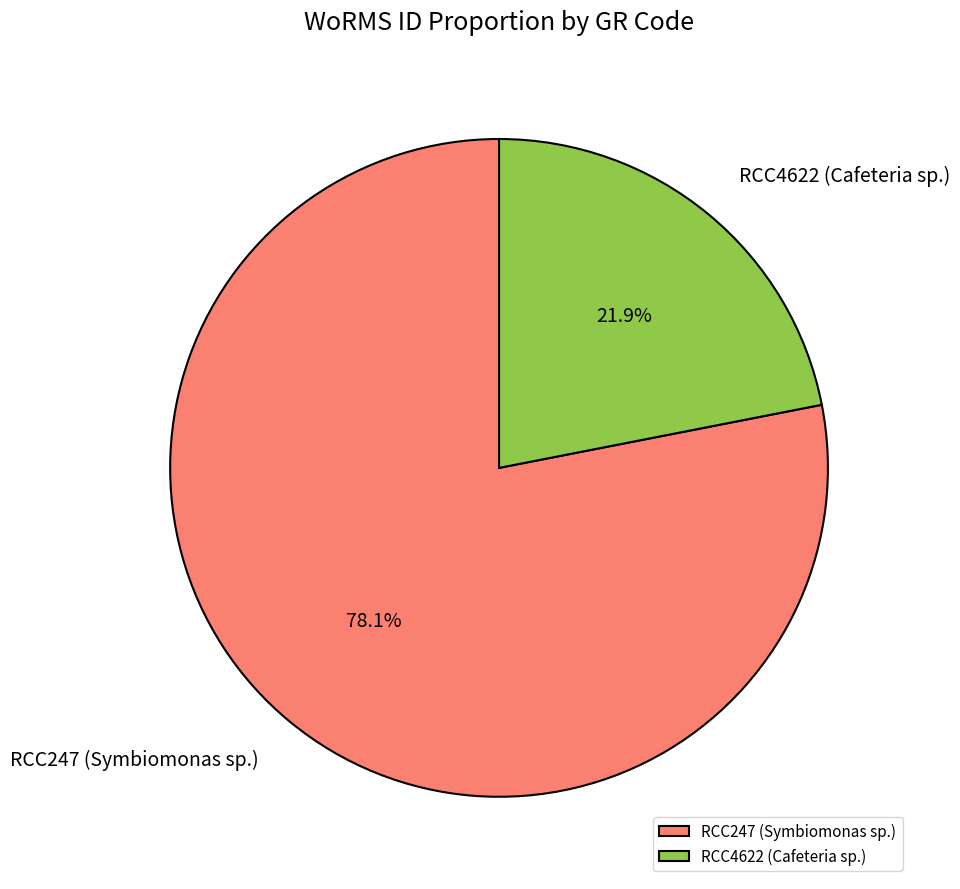

Rank the categories by value from lowest to highest.

RCC4622 (Cafeteria sp.), RCC247 (Symbiomonas sp.)